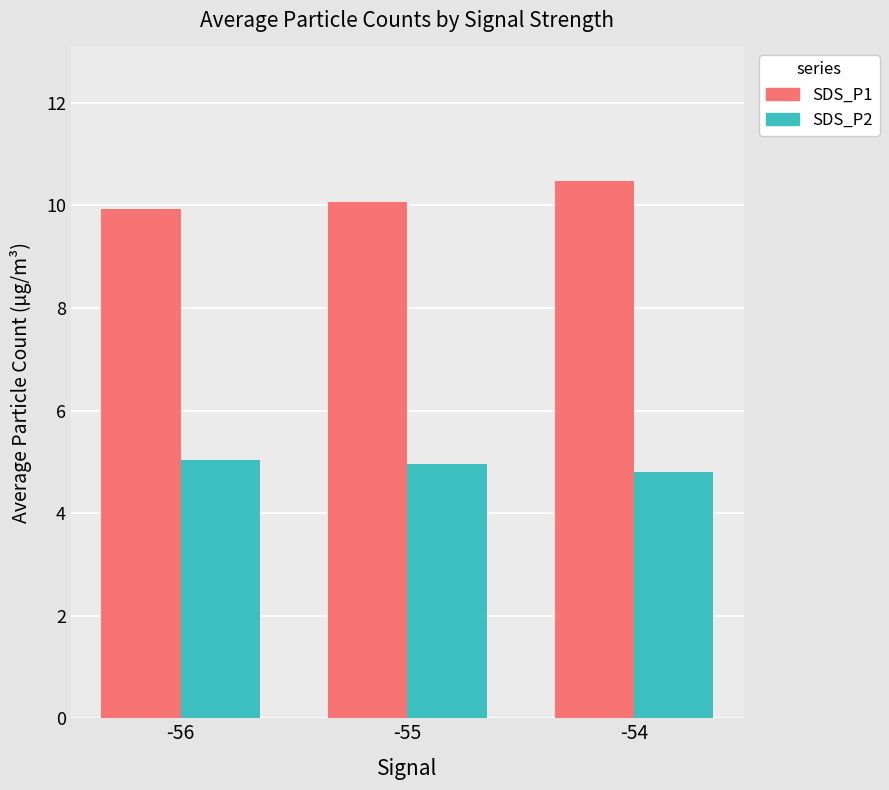

What is the value of the SDS_P2 bar at the 1st from the left?

5.0